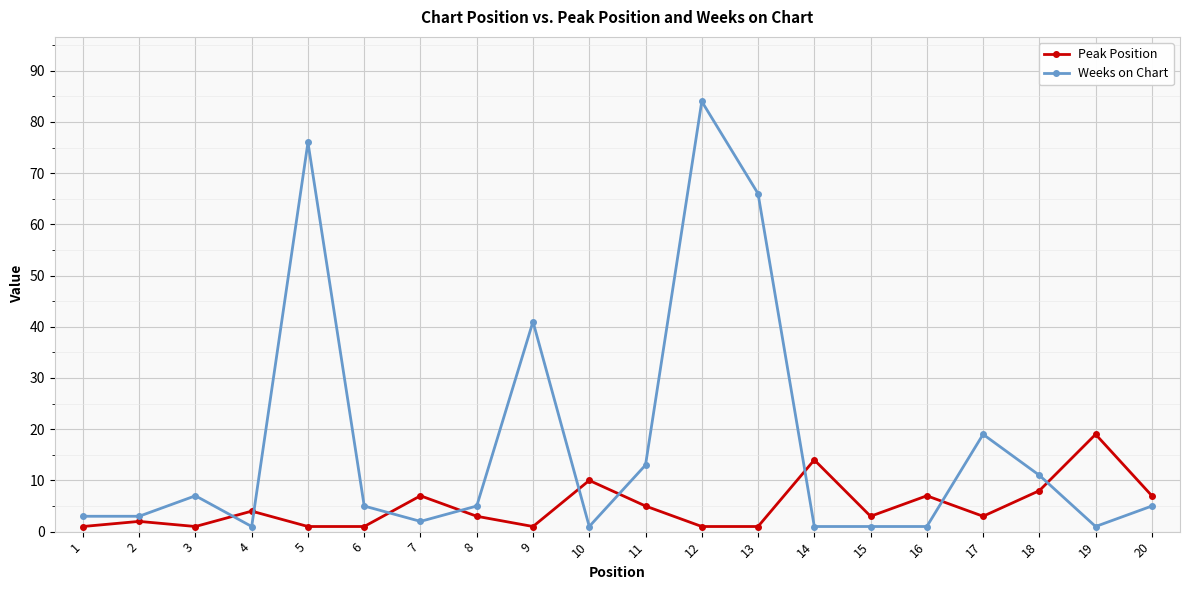

How many times do Weeks on Chart and Peak Position cross each other?

9